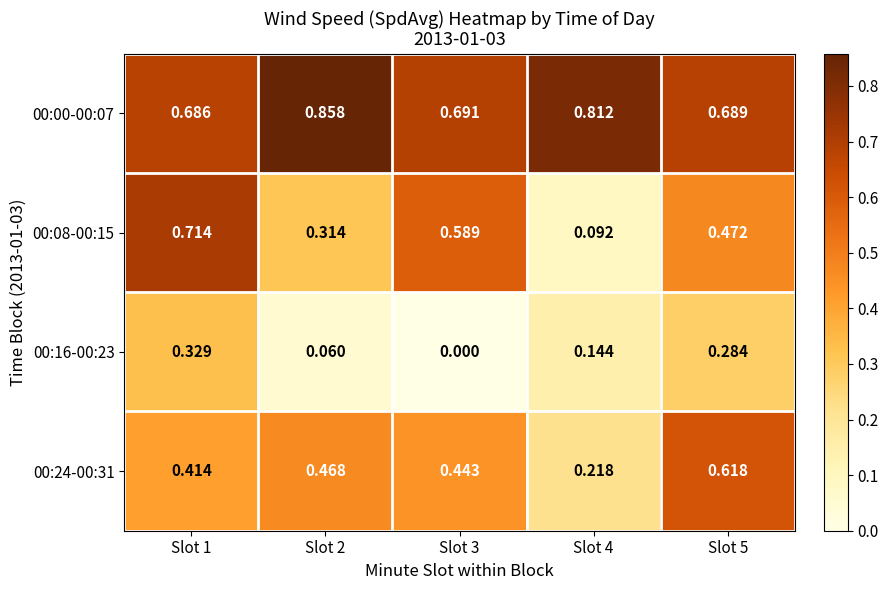

At which category does the chart reach its peak across all series?

Slot 2